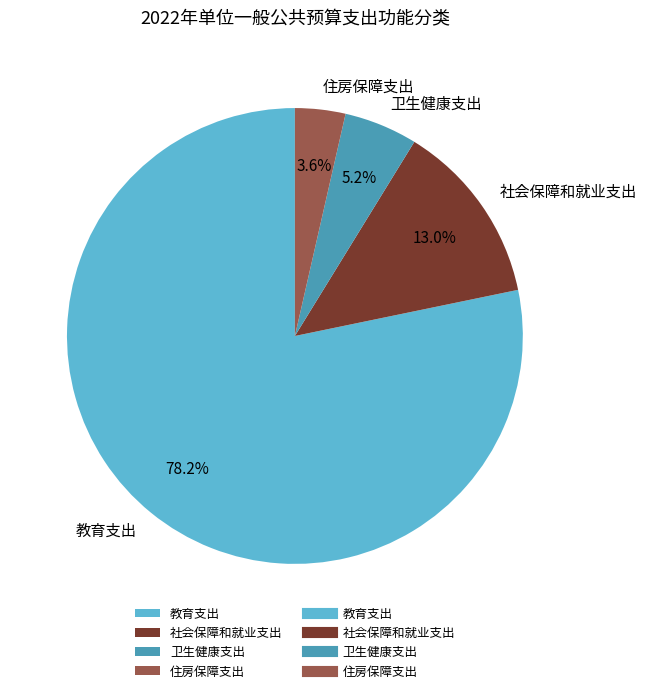

Approximately how many times larger is the value at 住房保障支出 compared to 社会保障和就业支出?

0.3